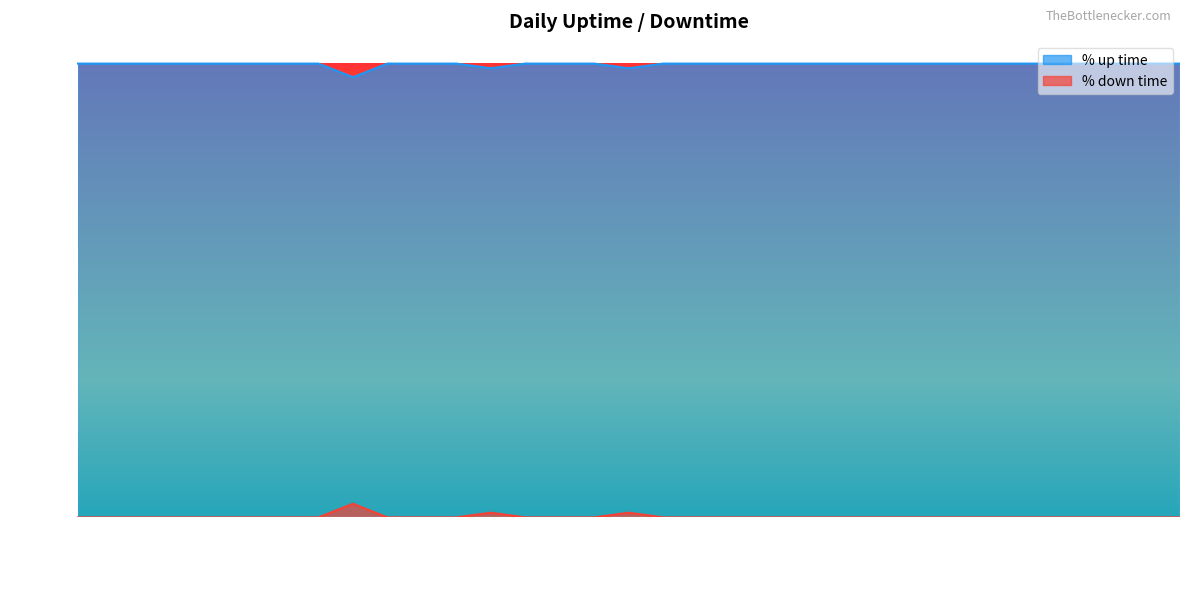

Reading left to right, list all the values displayed in this chart.

% up time: 2023-07-01=1.0	2023-07-02=1.0	2023-07-03=1.0	2023-07-04=1.0	2023-07-05=1.0	2023-07-06=1.0	2023-07-07=1.0	2023-07-08=1.0	2023-07-09=1.0	2023-07-10=1.0	2023-07-11=1.0	2023-07-12=1.0	2023-07-13=1.0	2023-07-14=1.0	2023-07-15=1.0	2023-07-16=1.0	2023-07-17=1.0	2023-07-18=1.0	2023-07-19=1.0	2023-07-20=1.0	2023-07-21=1.0	2023-07-22=1.0	2023-07-23=1.0	2023-07-24=1.0	2023-07-25=1.0	2023-07-26=1.0	2023-07-27=1.0	2023-07-28=1.0	2023-07-29=1.0	2023-07-30=1.0	2023-07-31=1.0	2023-08-01=1.0	2023-08-02=1.0
% down time: 2023-07-01=0.0	2023-07-02=0.0	2023-07-03=0.0	2023-07-04=0.0	2023-07-05=0.0	2023-07-06=0.0	2023-07-07=0.0	2023-07-08=0.0	2023-07-09=0.0	2023-07-10=0.0	2023-07-11=0.0	2023-07-12=0.0	2023-07-13=0.0	2023-07-14=0.0	2023-07-15=0.0	2023-07-16=0.0	2023-07-17=0.0	2023-07-18=0.0	2023-07-19=0.0	2023-07-20=0.0	2023-07-21=0.0	2023-07-22=0.0	2023-07-23=0.0	2023-07-24=0.0	2023-07-25=0.0	2023-07-26=0.0	2023-07-27=0.0	2023-07-28=0.0	2023-07-29=0.0	2023-07-30=0.0	2023-07-31=0.0	2023-08-01=0.0	2023-08-02=0.0